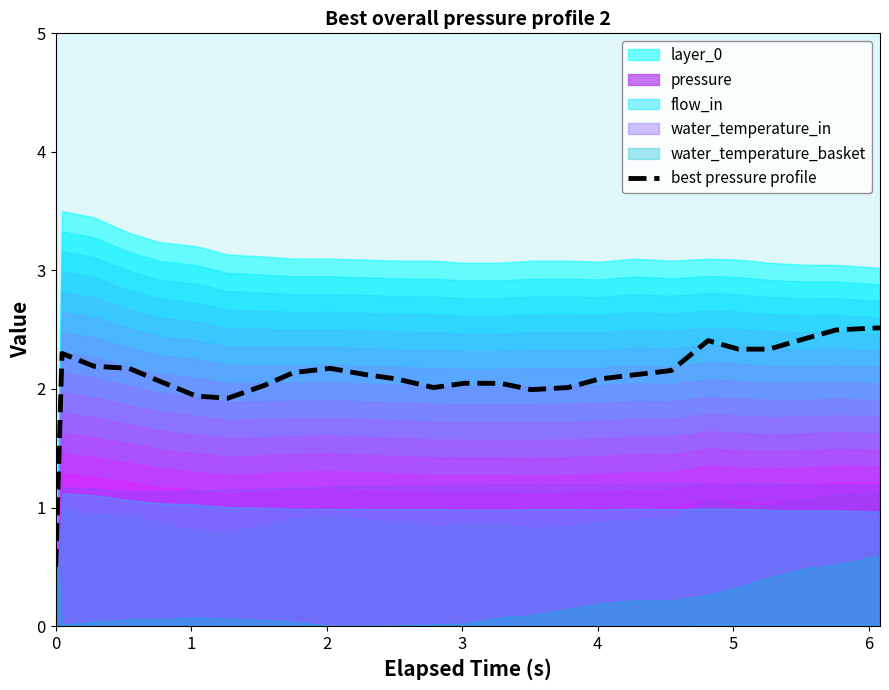

Does the chart have visible grid lines?

No